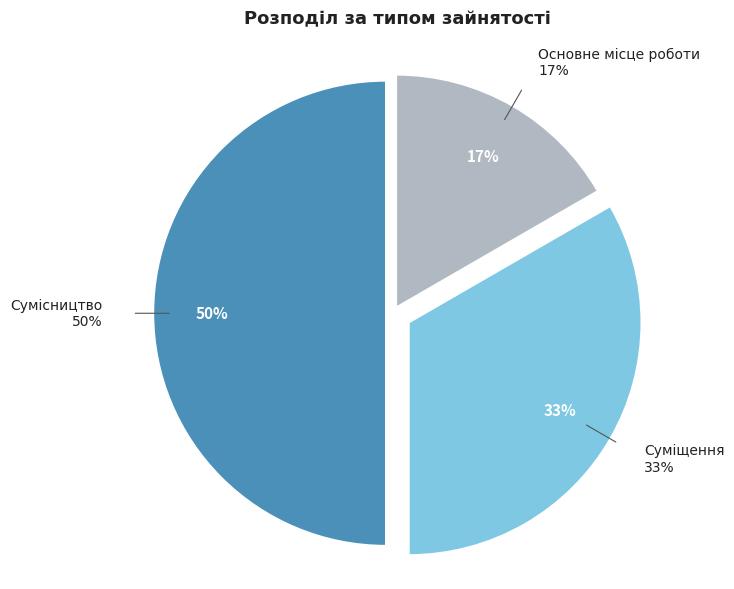

Which has a higher value, Основне місце роботи or Сумісництво?

Сумісництво